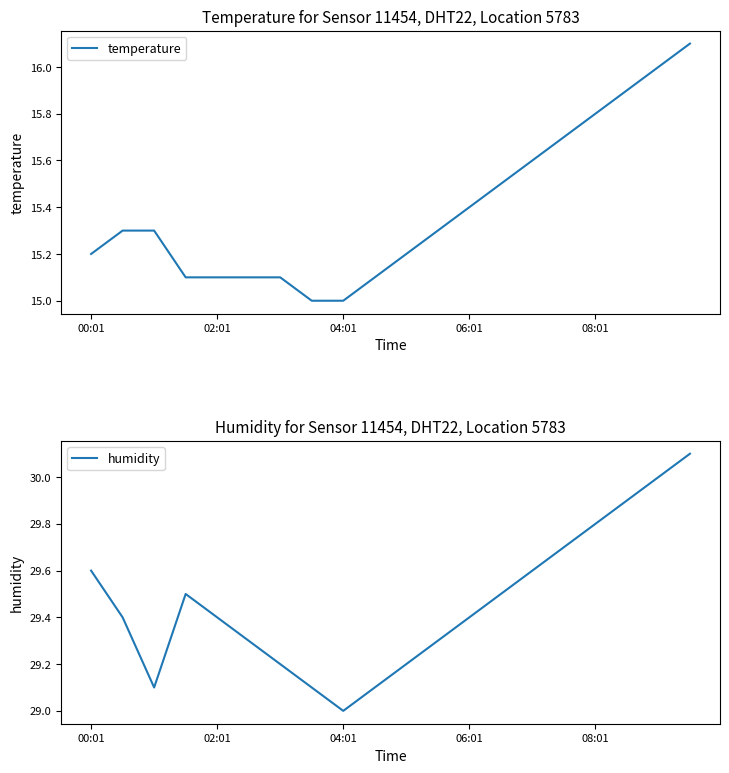

Reading left to right, list all the values displayed in this chart.

temperature: 15.2	15.3	15.3	15.1	15.1	15.1	15.1	15.0	15.0	15.1	15.2	15.3	15.4	15.5	15.6	15.7	15.8	15.9	16.0	16.1
humidity: 29.6	29.4	29.1	29.5	29.4	29.3	29.2	29.1	29.0	29.1	29.2	29.3	29.4	29.5	29.6	29.7	29.8	29.9	30.0	30.1